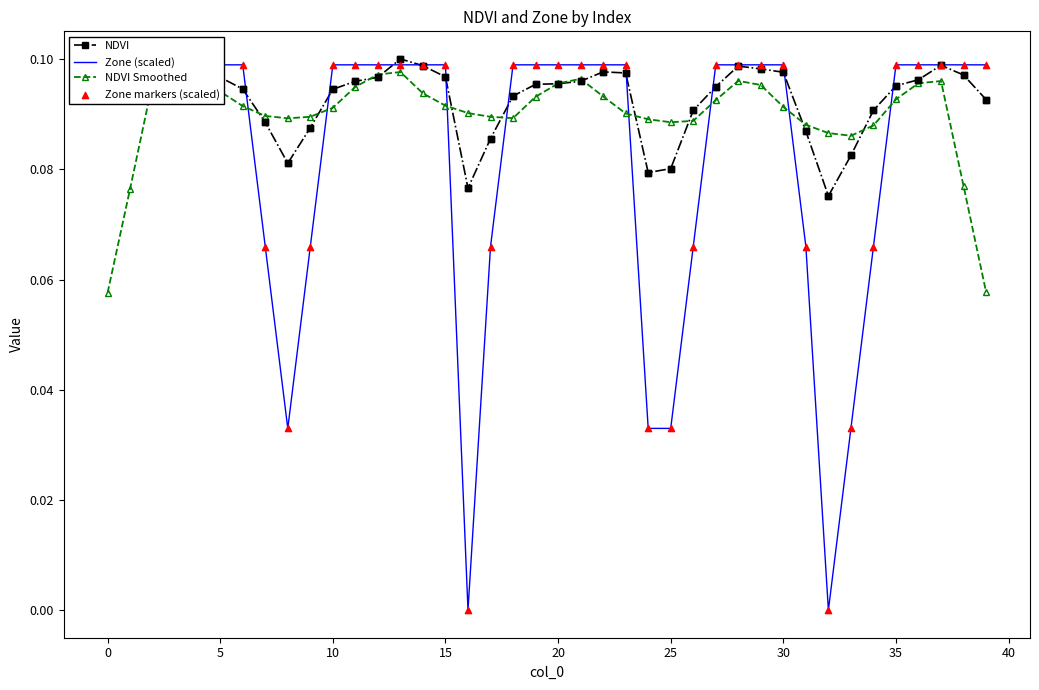

At how many categories does at least one series exceed 0?

40